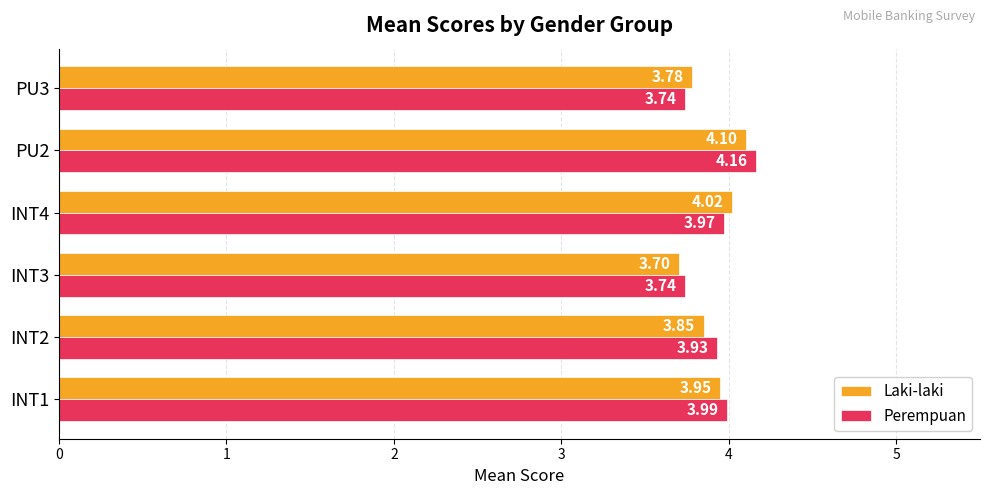

List the labels in order of Laki-laki value, largest first.

PU2, INT4, INT1, INT2, PU3, INT3